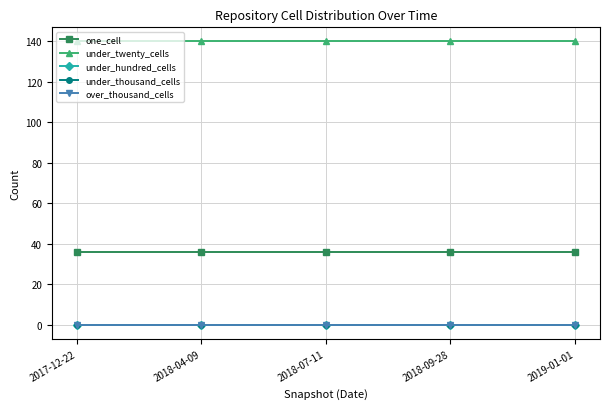

At which label is under_twenty_cells closest to 140?

2017-12-22